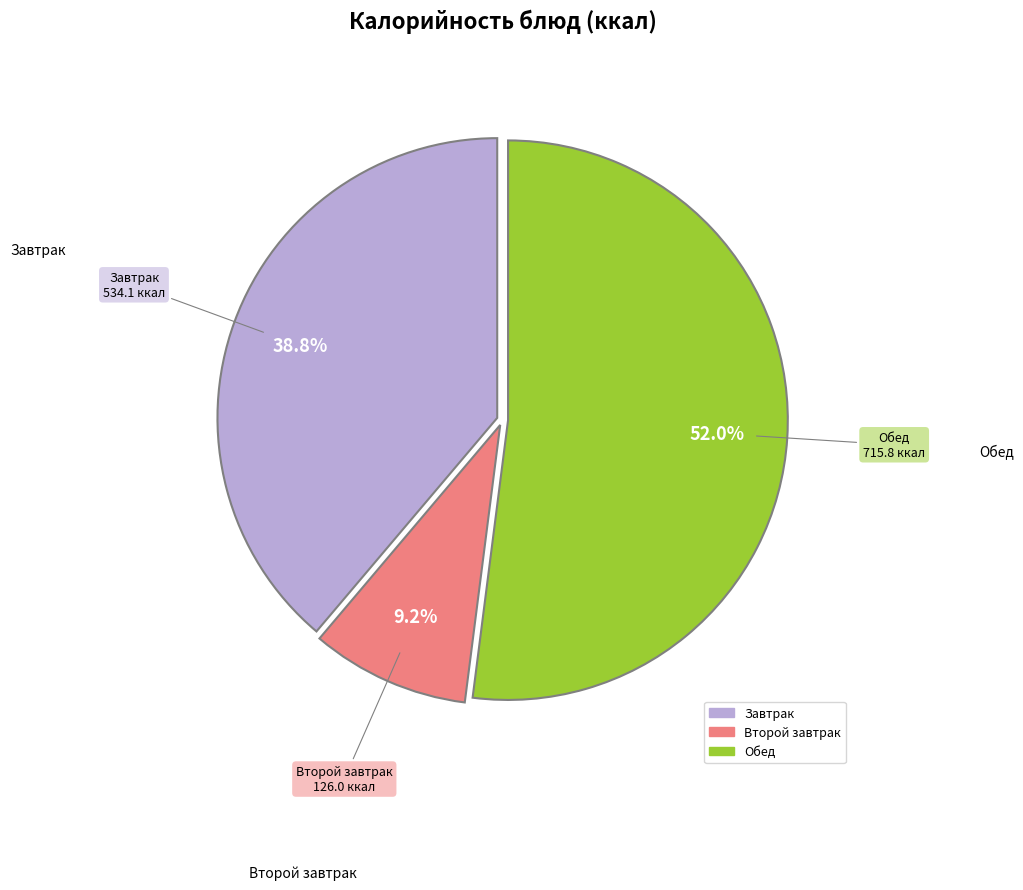

Does any single category account for the majority?

Yes